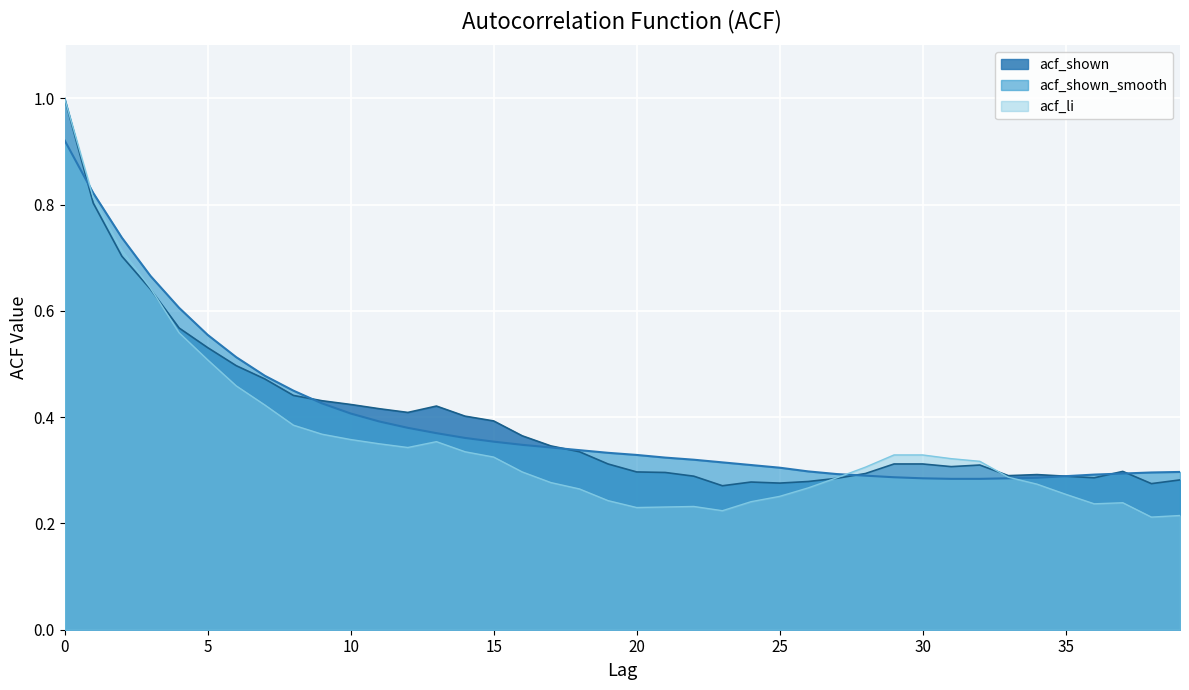

Does the chart display data point markers on the line(s)?

No